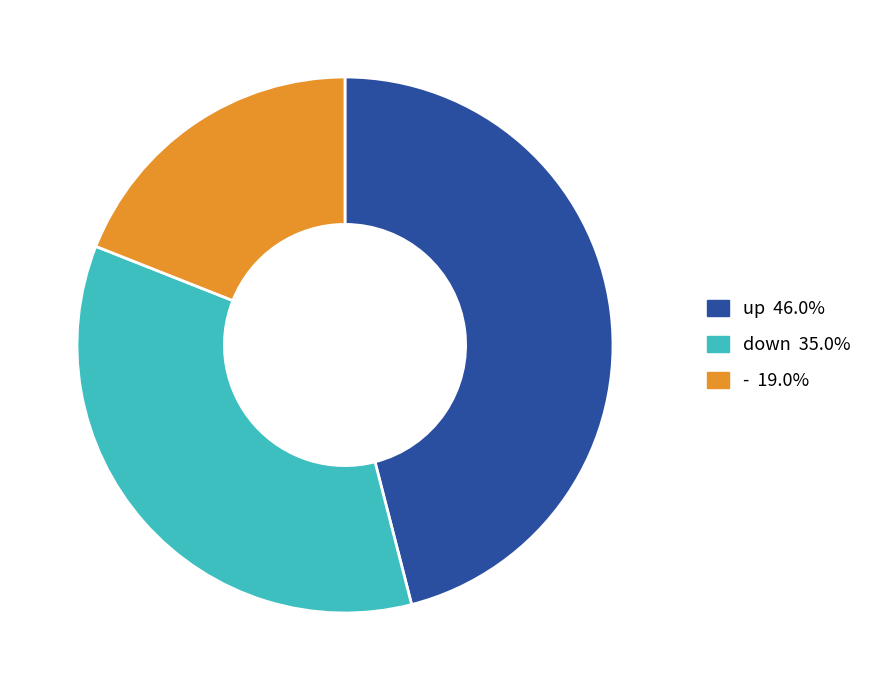

Is there any slice that represents more than half of the pie?

No